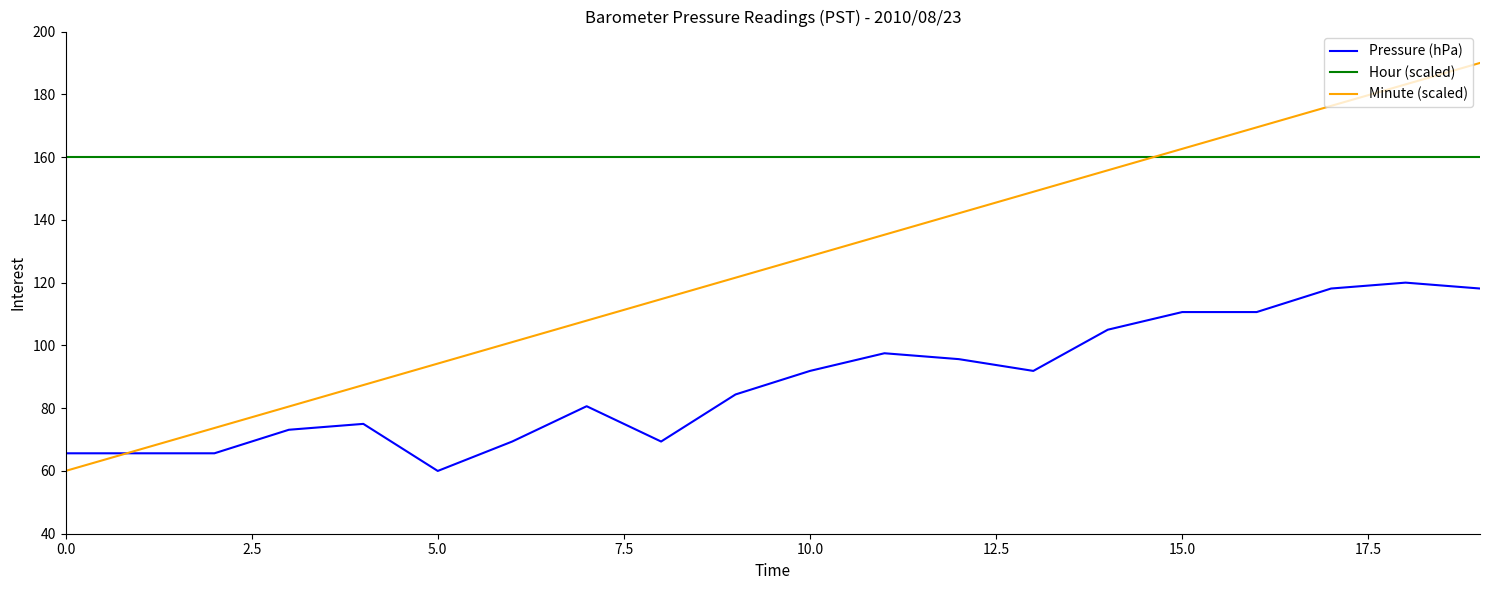

List the series in order of their overall mean, lowest first.

Pressure (hPa), Minute (scaled), Hour (scaled)